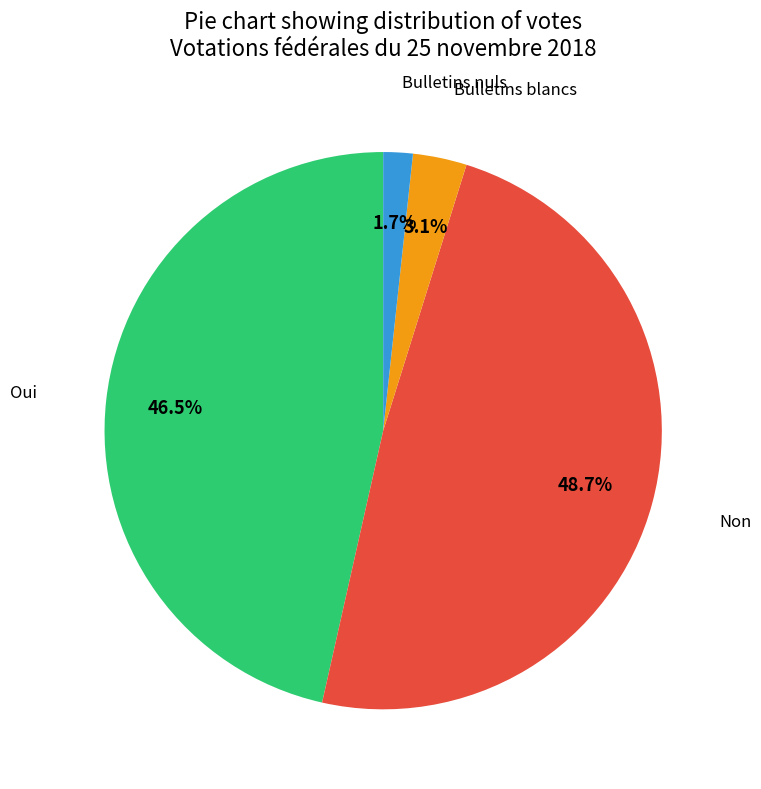

Between Non and Bulletins blancs, which is larger?

Non